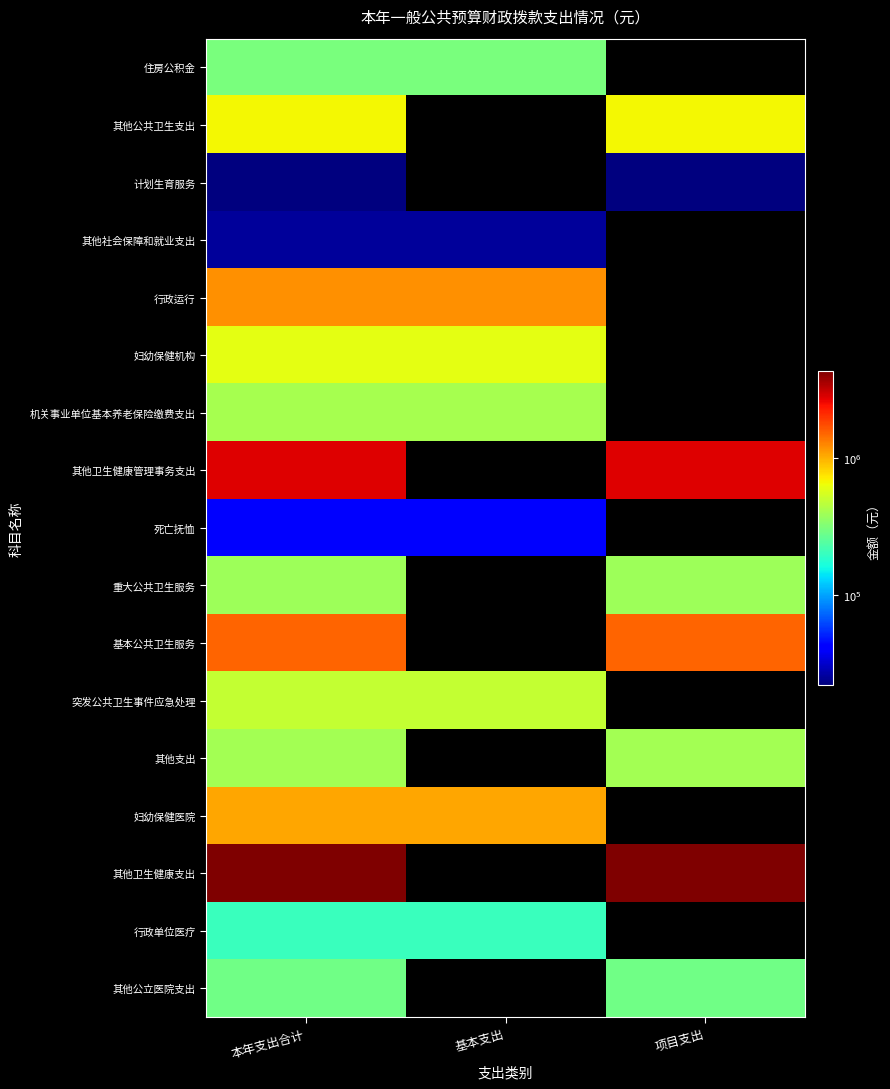

Rank the series by their maximum value, from lowest to highest.

计划生育服务, 其他社会保障和就业支出, 死亡抚恤, 行政单位医疗, 其他公立医院支出, 住房公积金, 重大公共卫生服务, 其他支出, 机关事业单位基本养老保险缴费支出, 突发公共卫生事件应急处理, 妇幼保健机构, 其他公共卫生支出, 妇幼保健医院, 行政运行, 基本公共卫生服务, 其他卫生健康管理事务支出, 其他卫生健康支出